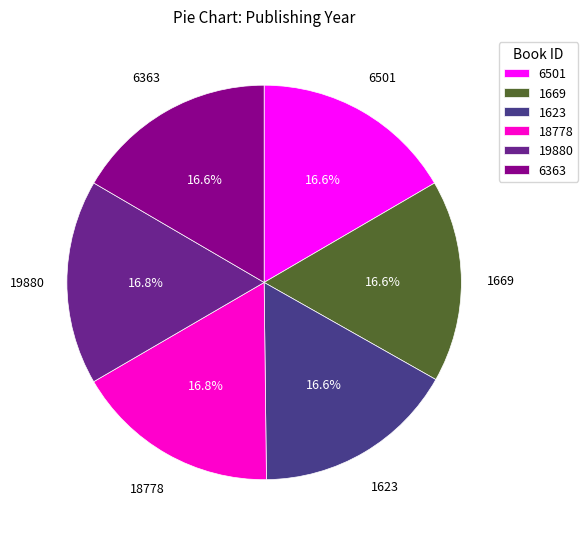

To the nearest percent, what percentage of the pie is 6501?

17%